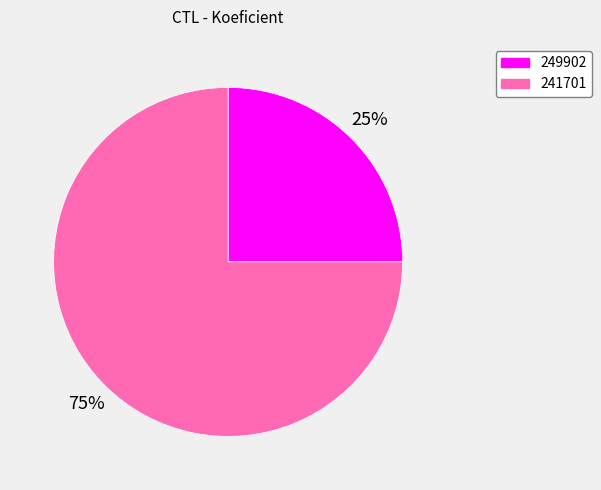

Which has a higher value, 249902 or 241701?

241701